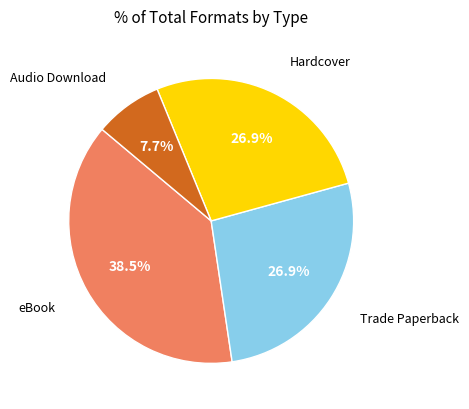

Which slice is the smallest?

Audio Download